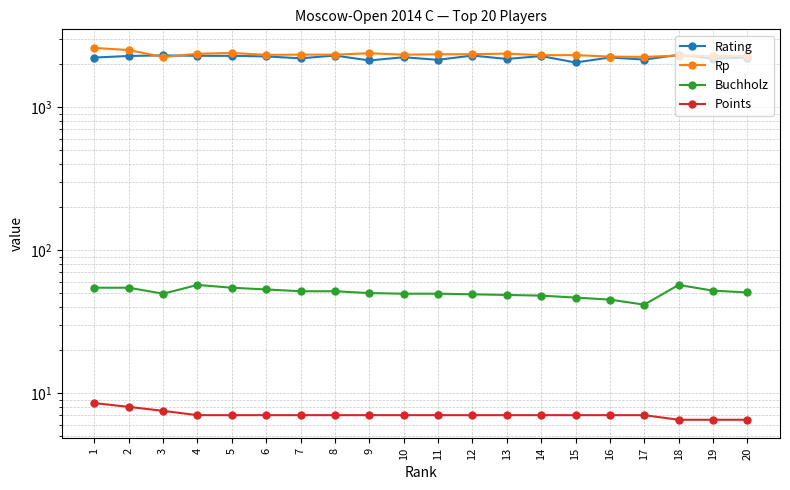

Which category has the highest value in the Buchholz series?

4